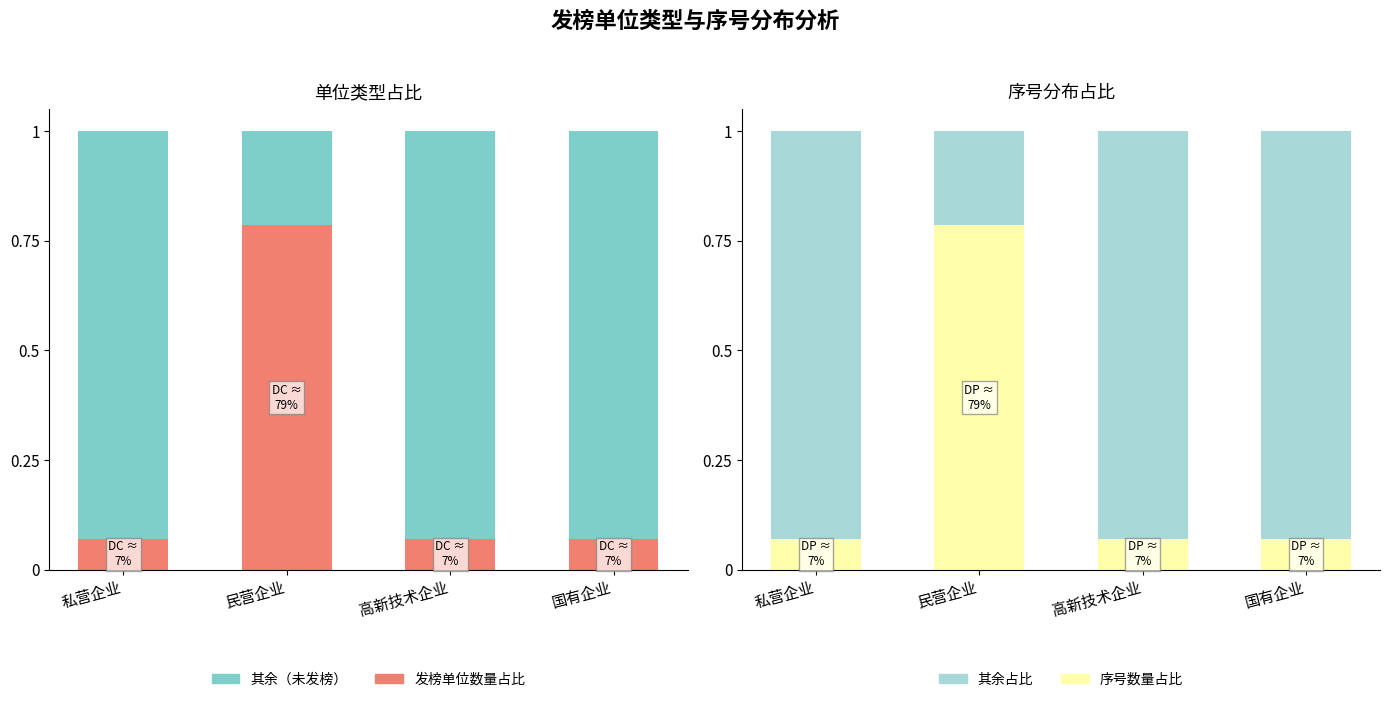

What is the average value of the 序号数量占比 series?

0.2